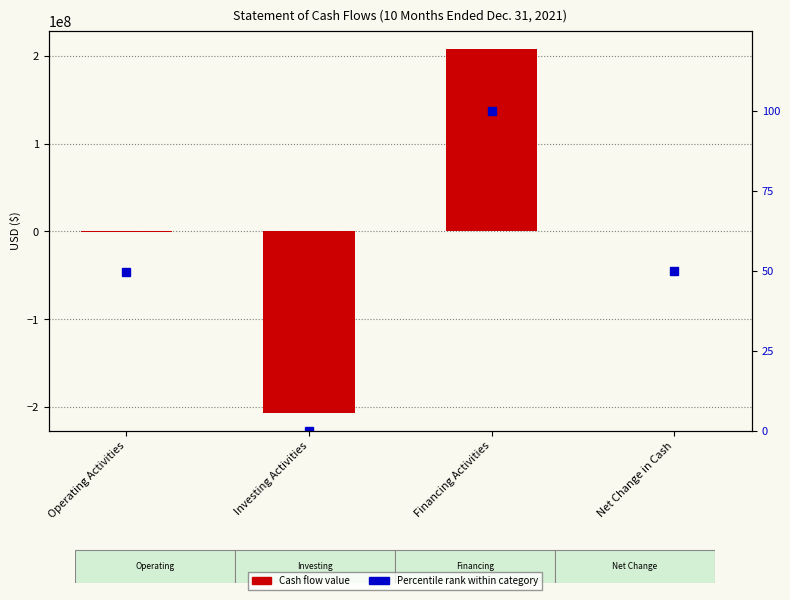

At which label does Cash Flow Value reach its peak?

Financing Activities